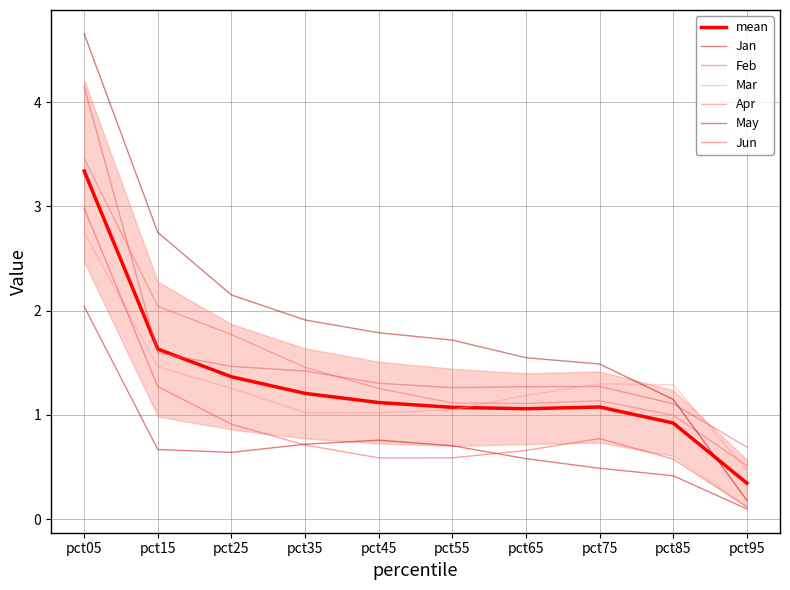

Where is the first local minimum for Mar?

pct45